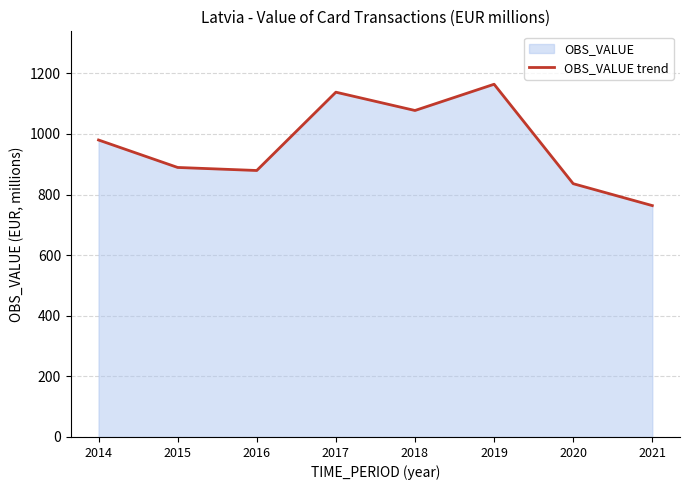

What is the change in value from 2014 to 2017?

+157.8